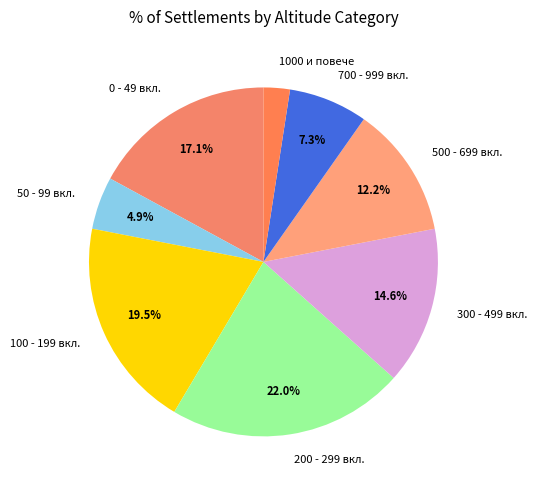

To the nearest percent, what percentage of the pie is 700 - 999 вкл.?

7%